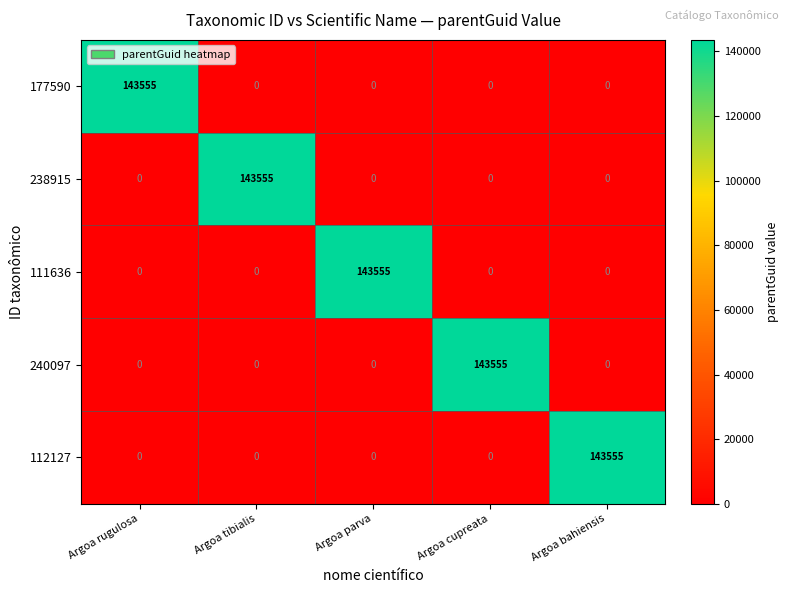

Which category has the highest value in the 111636 series?

Argoa parva